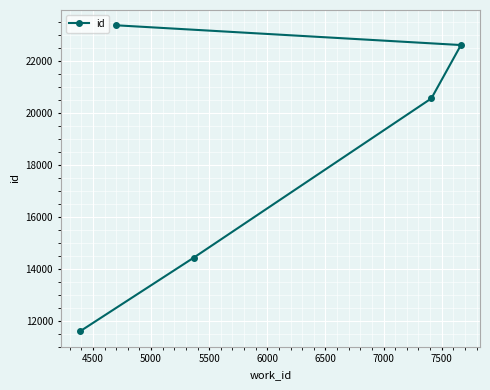

What is the maximum value shown in the chart?

23389